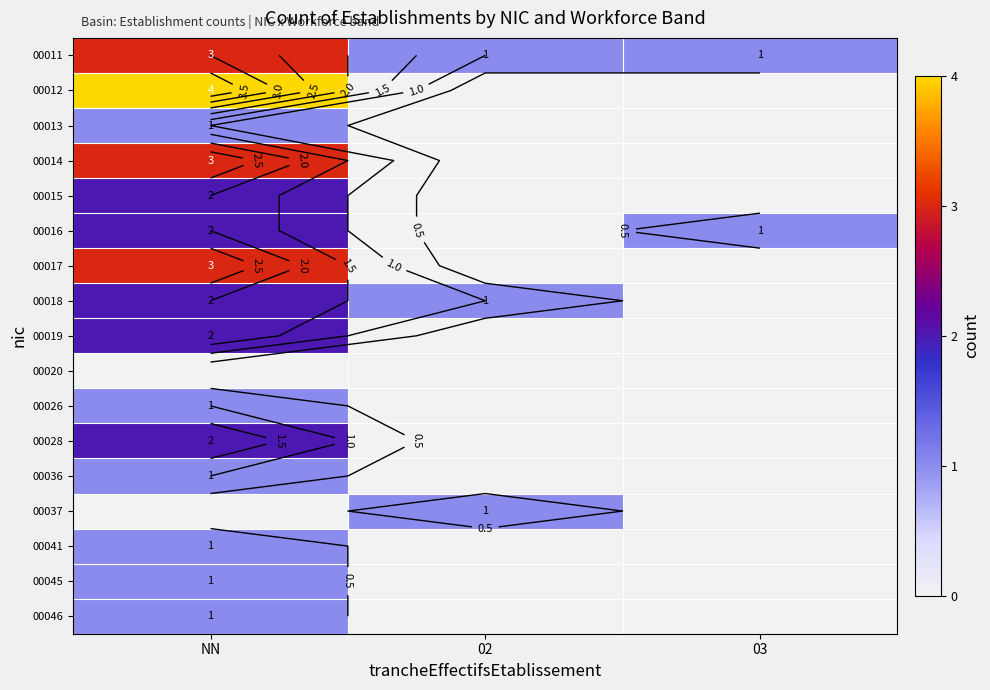

Read the 00019 value at NN.

2